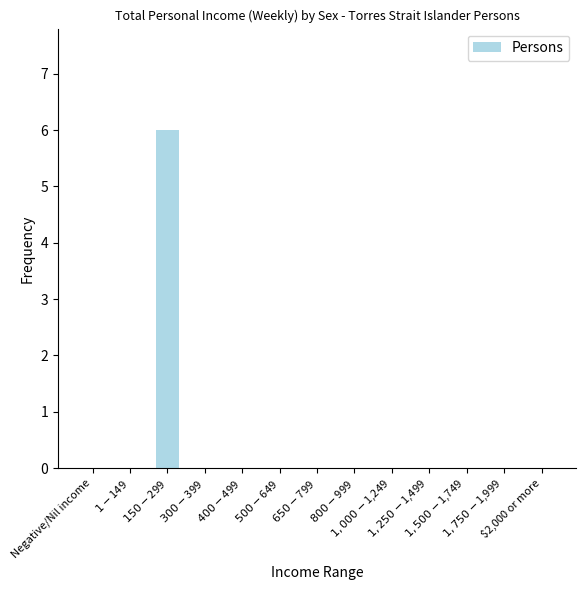

What is the maximum value shown in the chart?

6